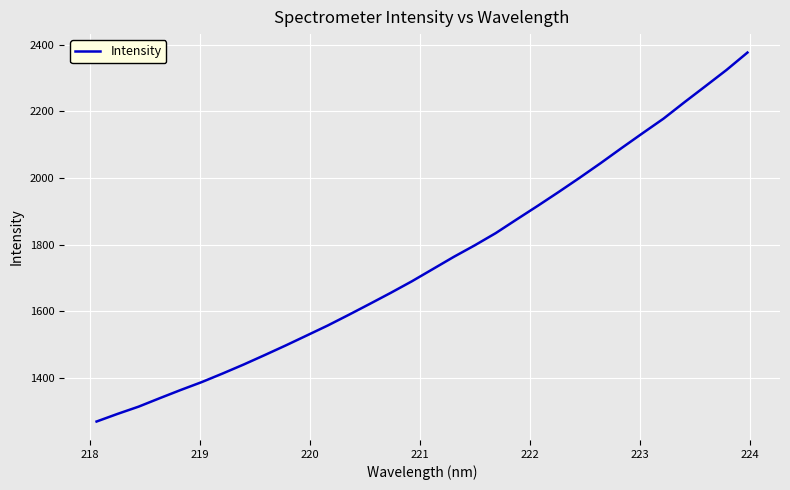

What is the minimum value shown in the chart?

1268.6